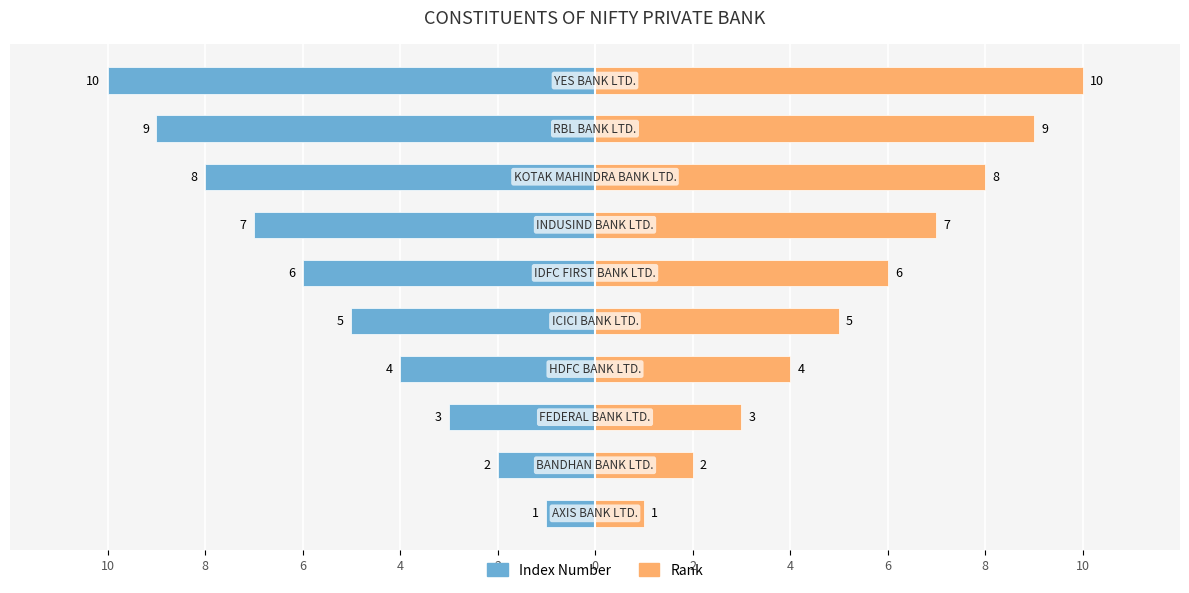

How many data points in Index Number are less than -5?

5